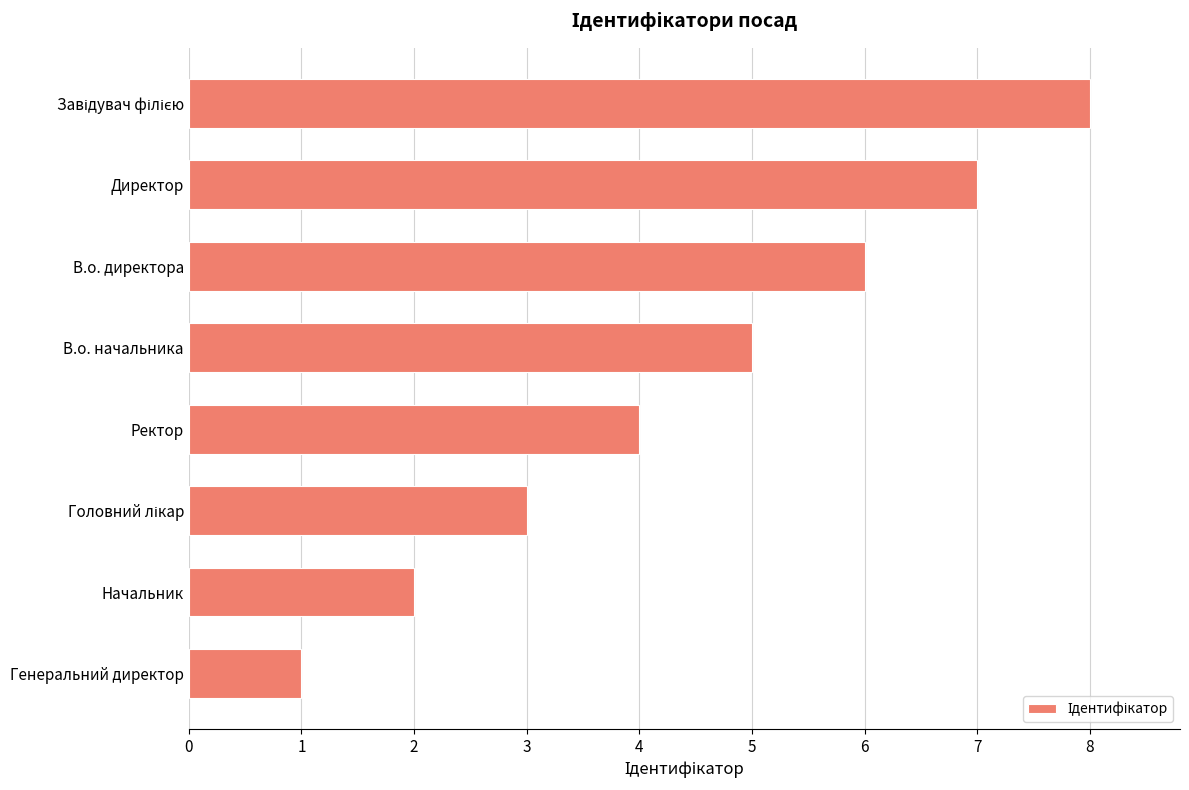

What is the greatest value displayed?

8